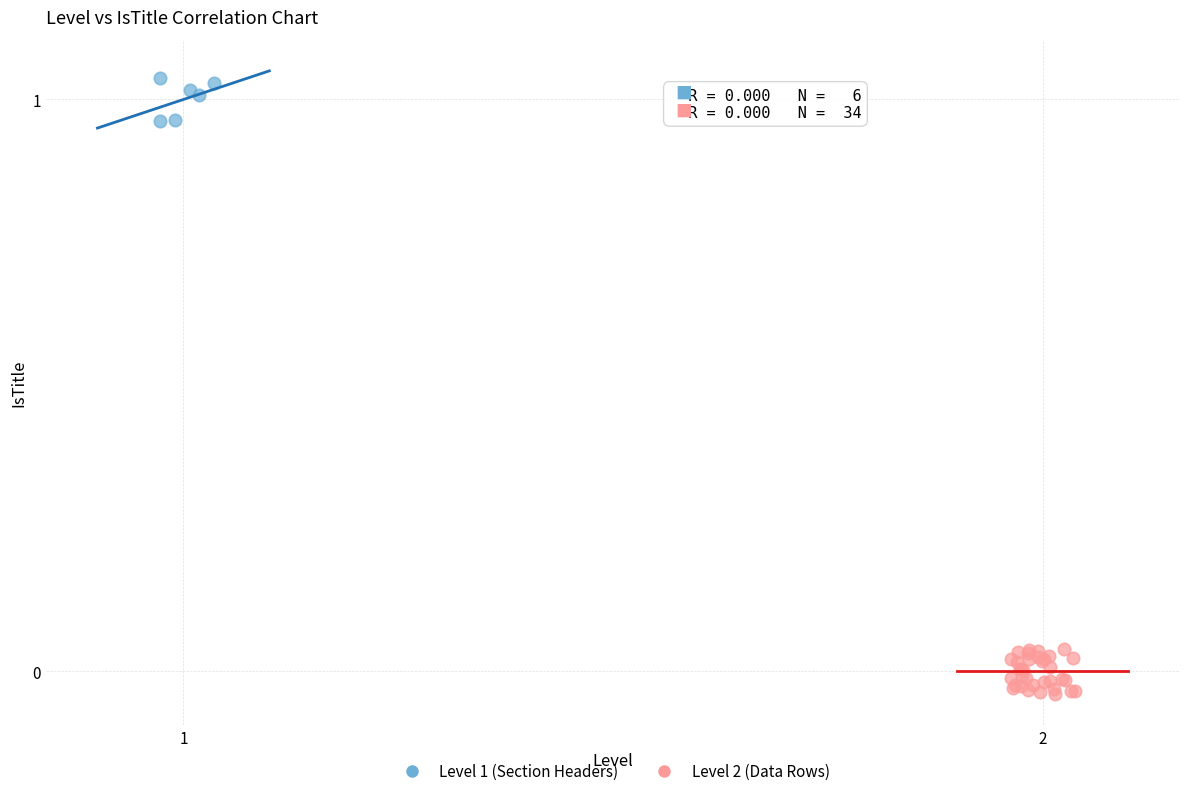

Which series has the widest spread of Y values?

Level 2 (Data Rows)